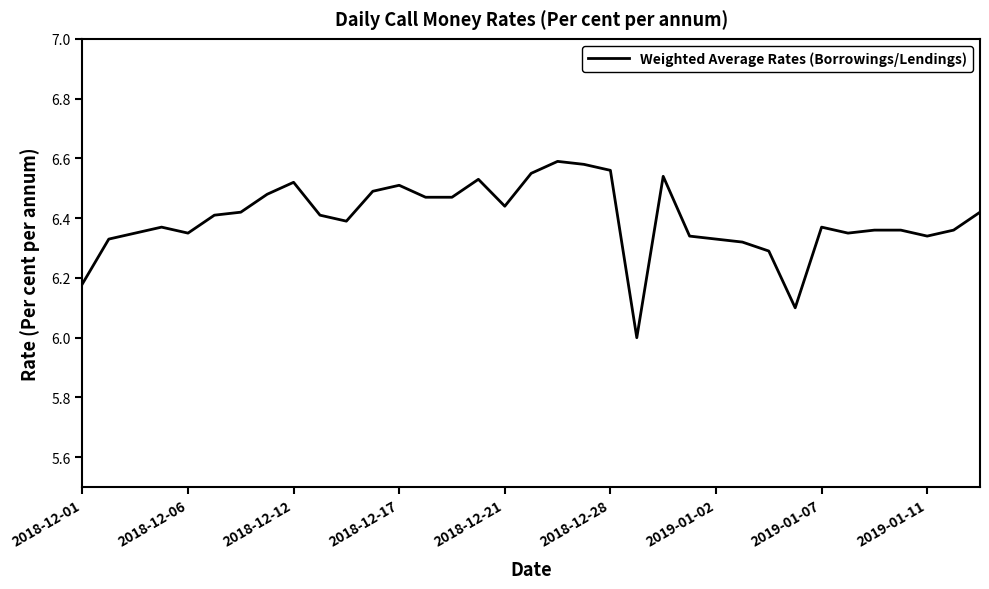

What is the minimum value shown in the chart?

6.0